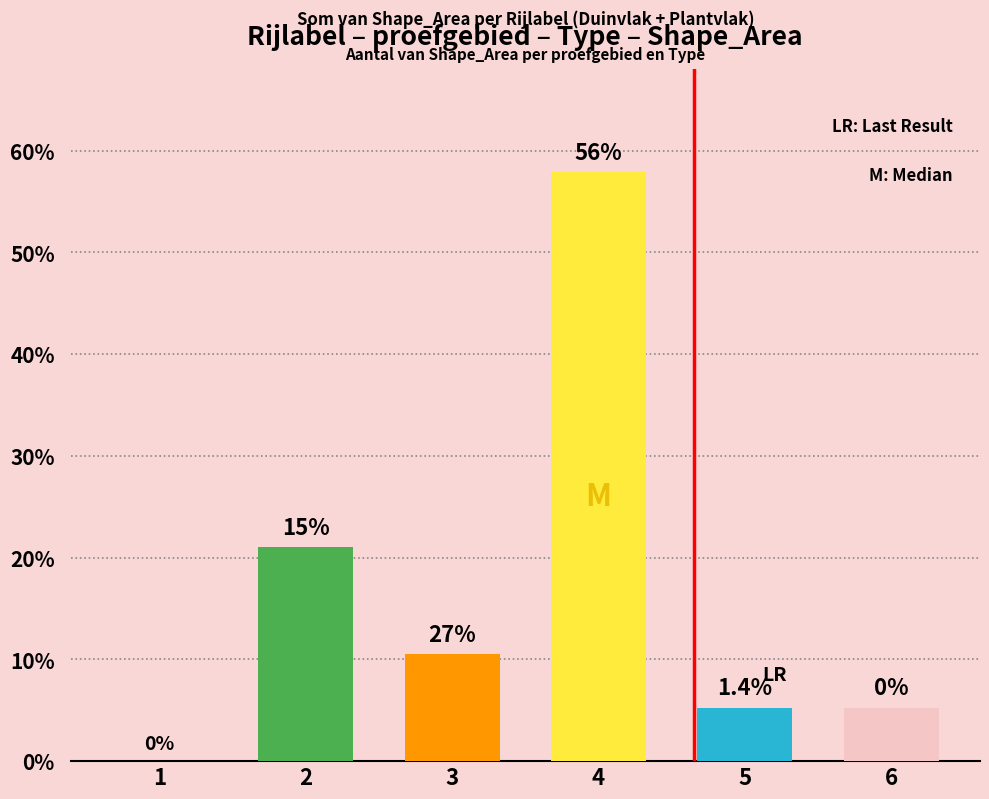

Between 4 and 2, which is larger?

4